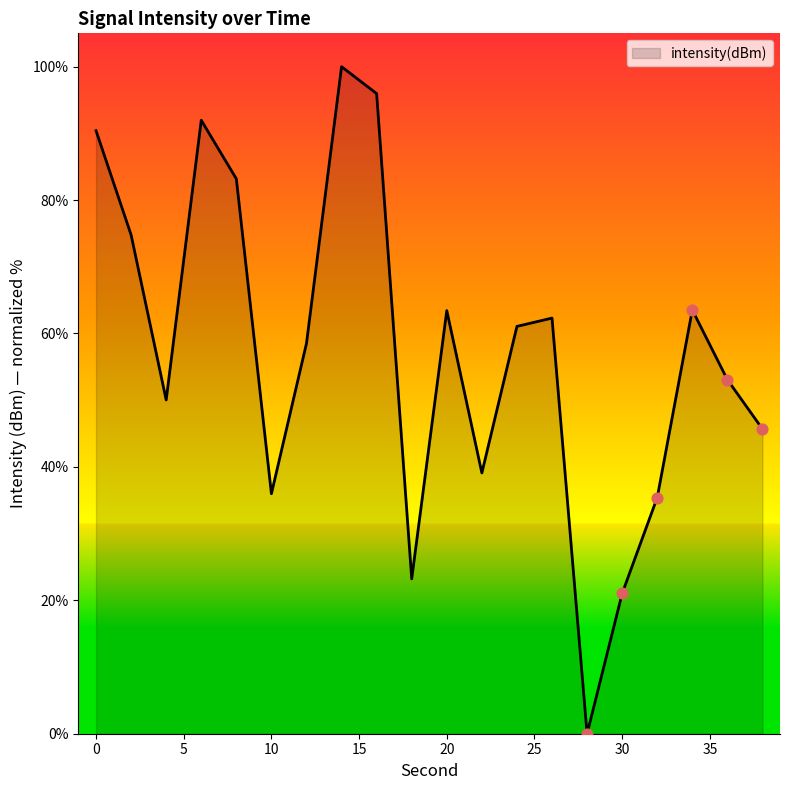

What is the greatest value displayed?

100.0